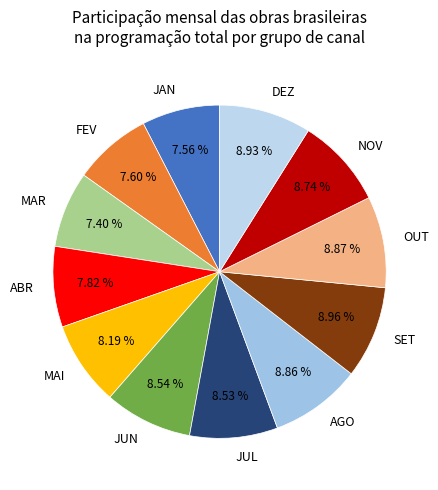

The FEV slice represents 8% of the pie. True or false?

True